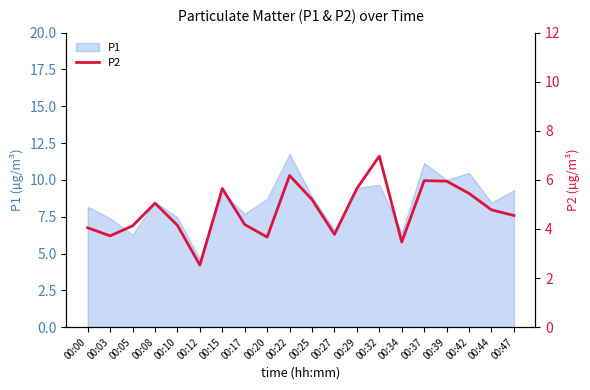

The P1 series shows 8.7 at 00:20. True or false?

True